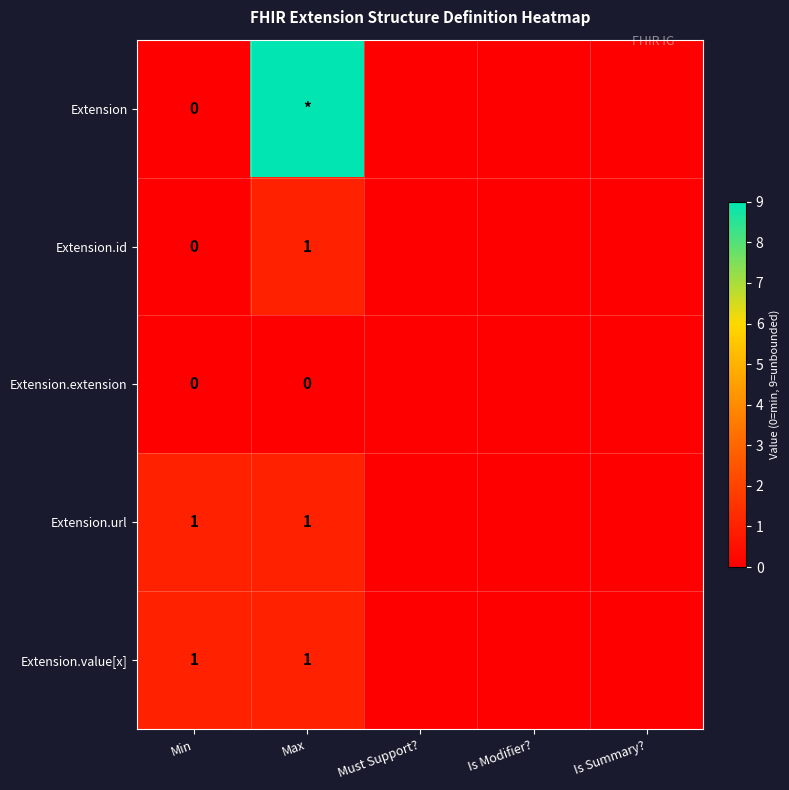

Which label corresponds to the largest value in the chart?

Max